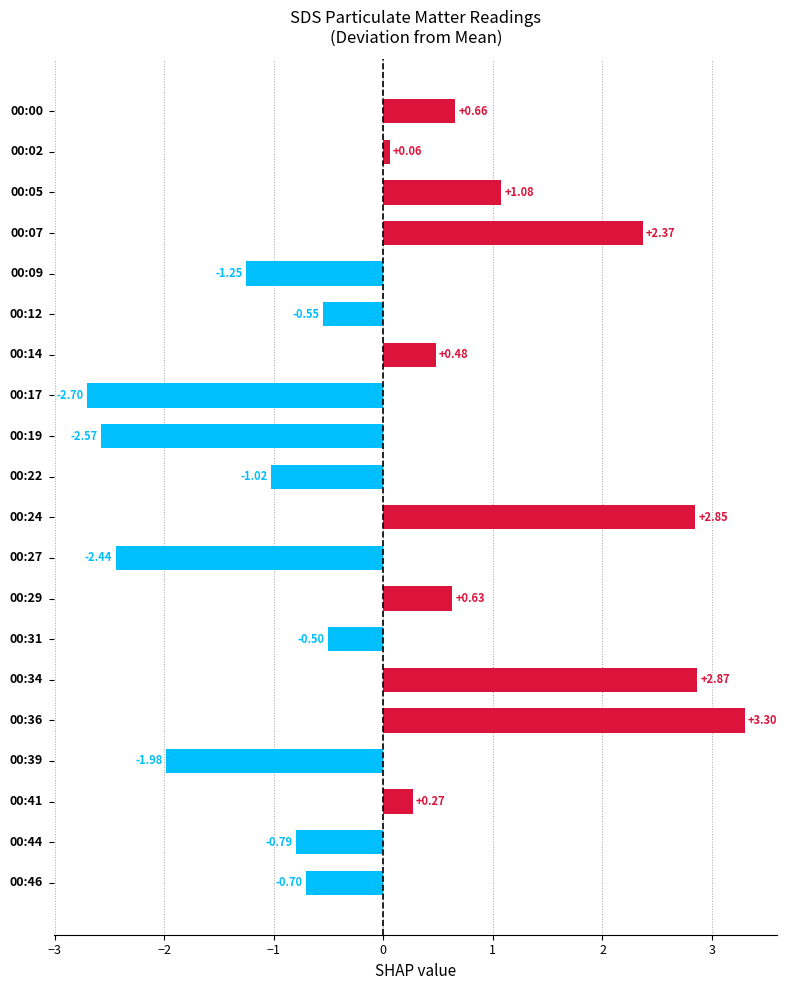

What is the difference between the maximum and second lowest values?

5.9